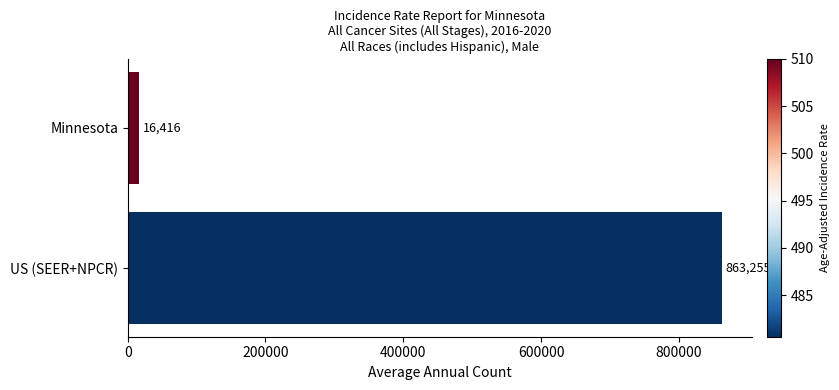

At which label is the value closest to 439835?

Minnesota